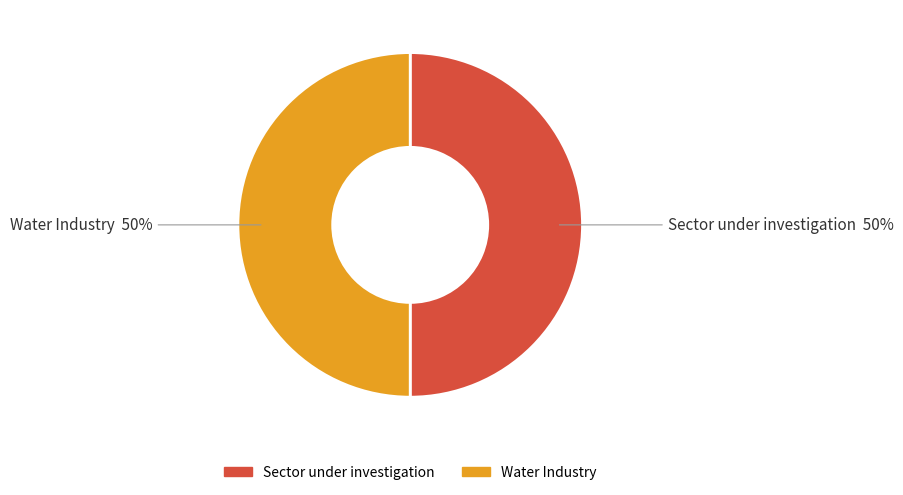

Do Water Industry and Sector under investigation together represent more than half of the pie?

Yes